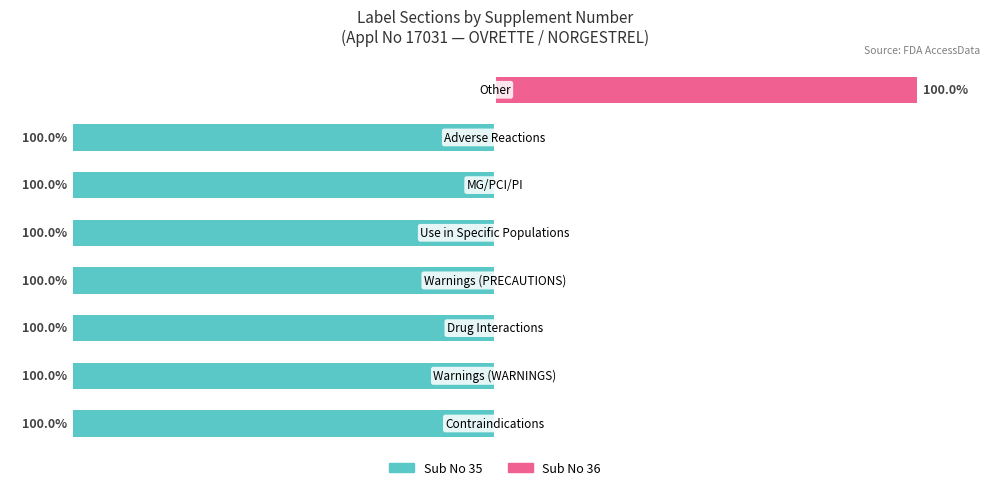

How many positive values does the Sub No 36 series have?

1